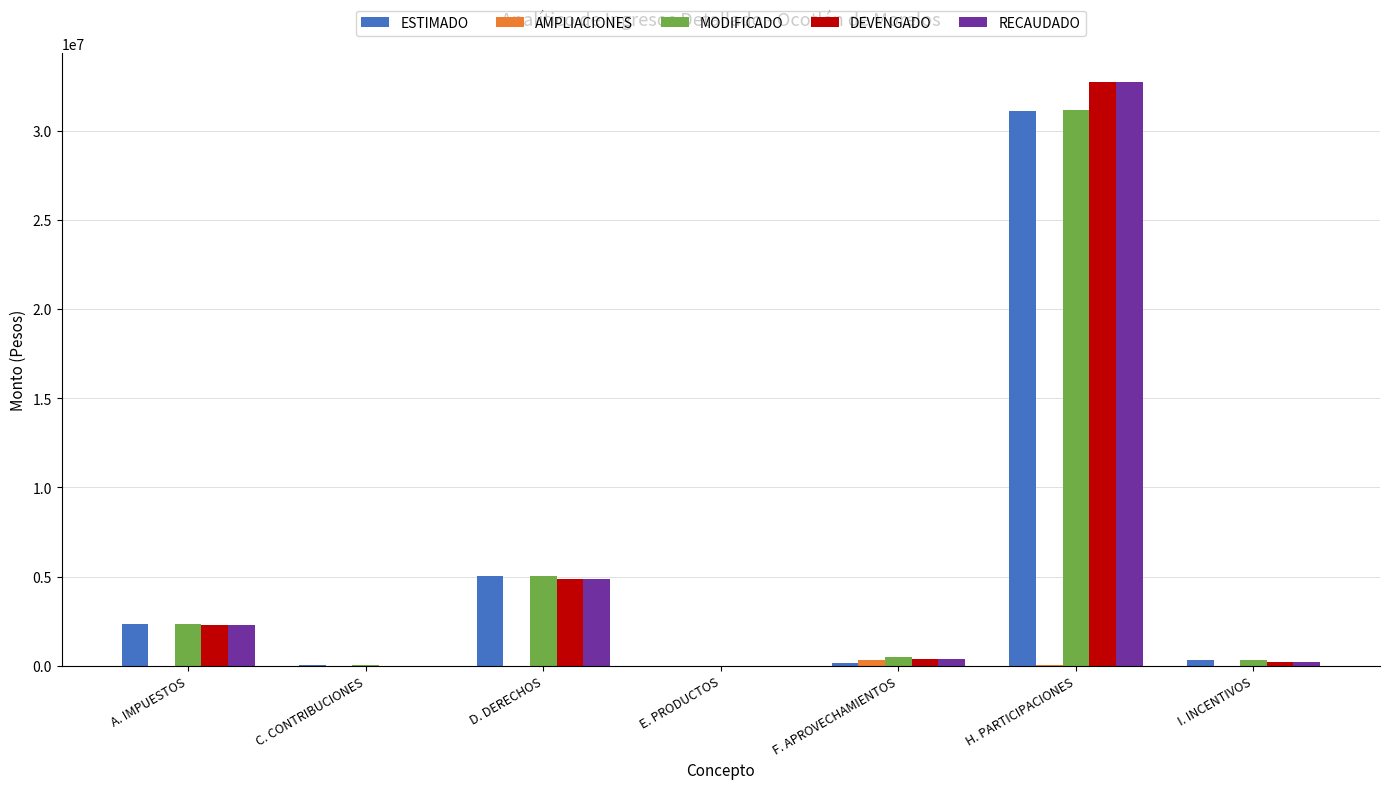

How many values in the DEVENGADO series exceed 362126?

4